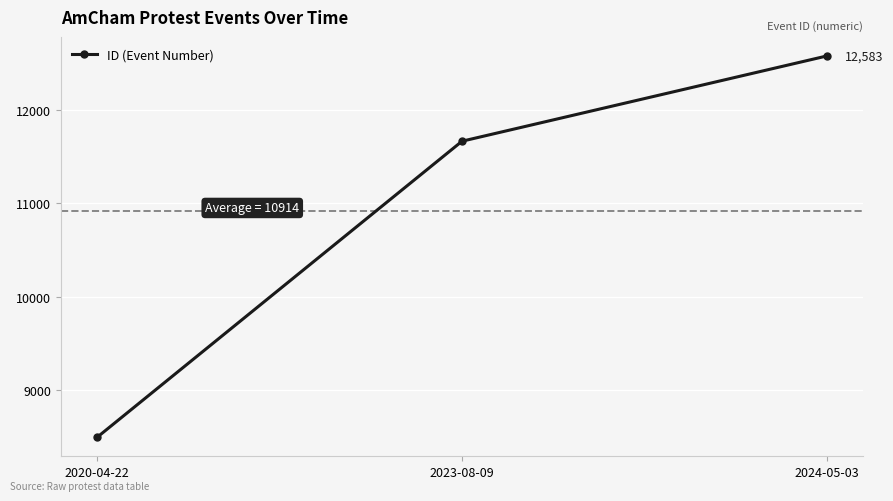

What is the ratio of the value at 2023-08-09 to the value at 2024-05-03?

0.9